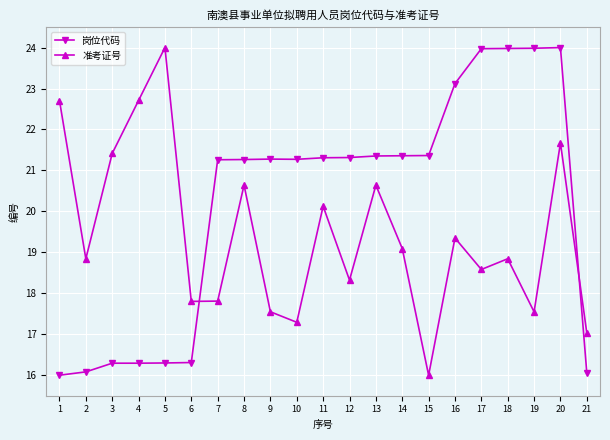

Between 8 and 14, which series saw the biggest shift?

准考证号